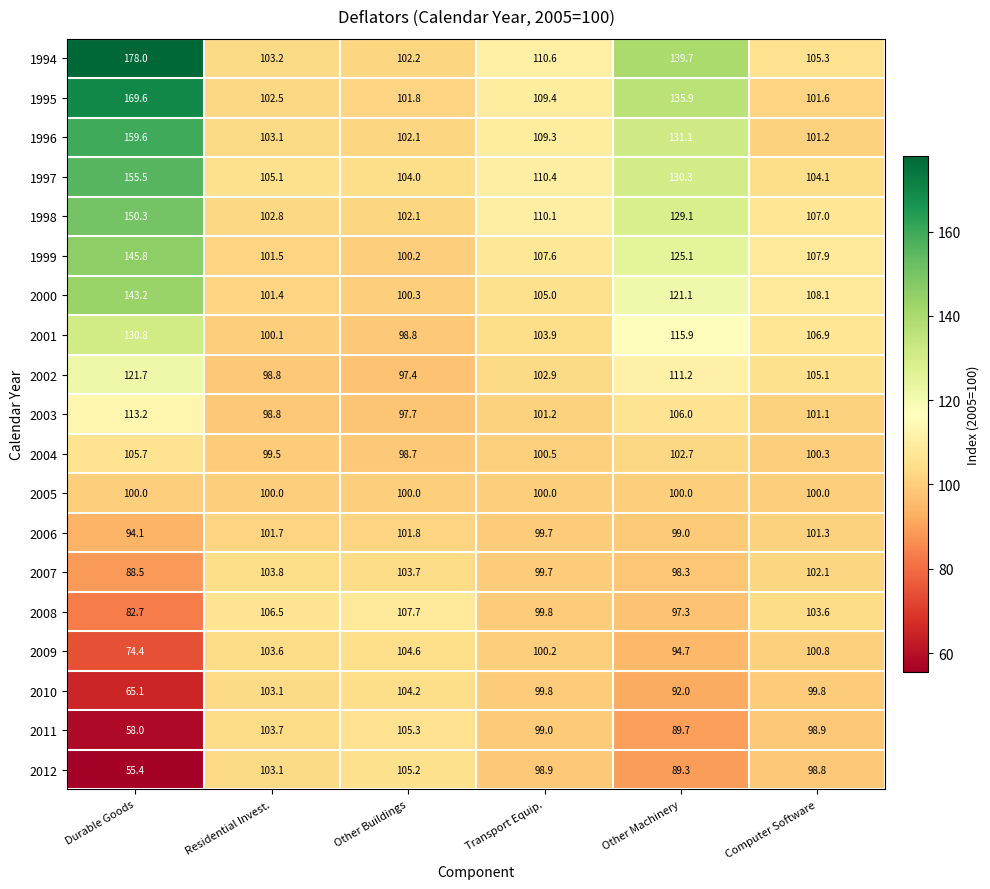

Which series changed the most between Durable Goods and Other Machinery?

1994